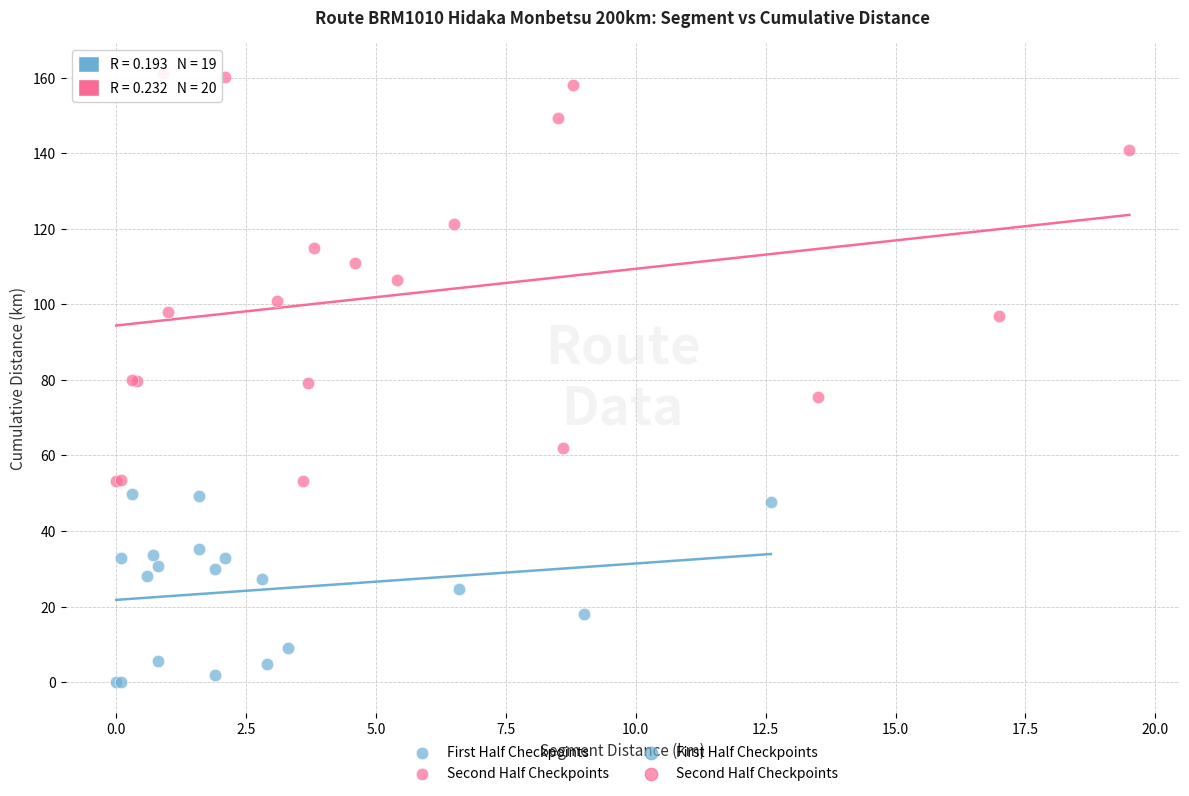

Which series has the largest Y range (max minus min)?

Second Half Checkpoints